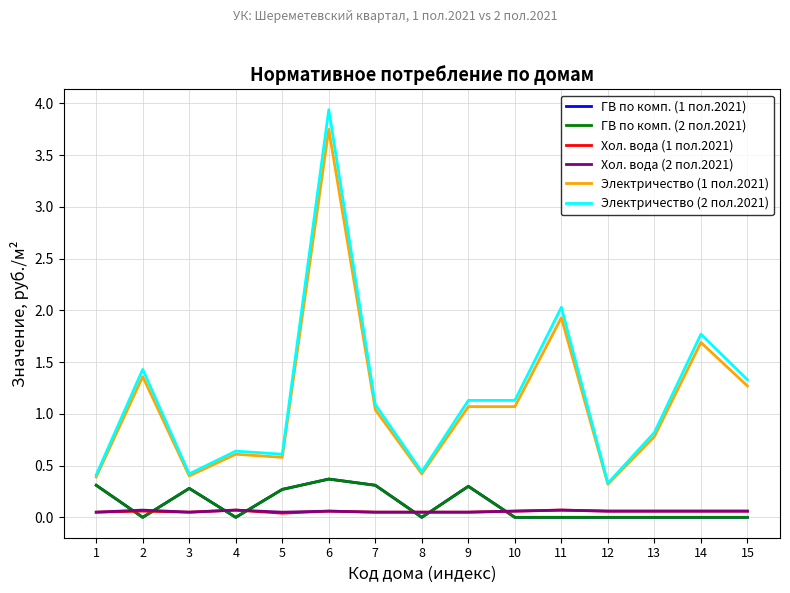

At which label does Электричество (1 пол.2021) first exceed 1?

2